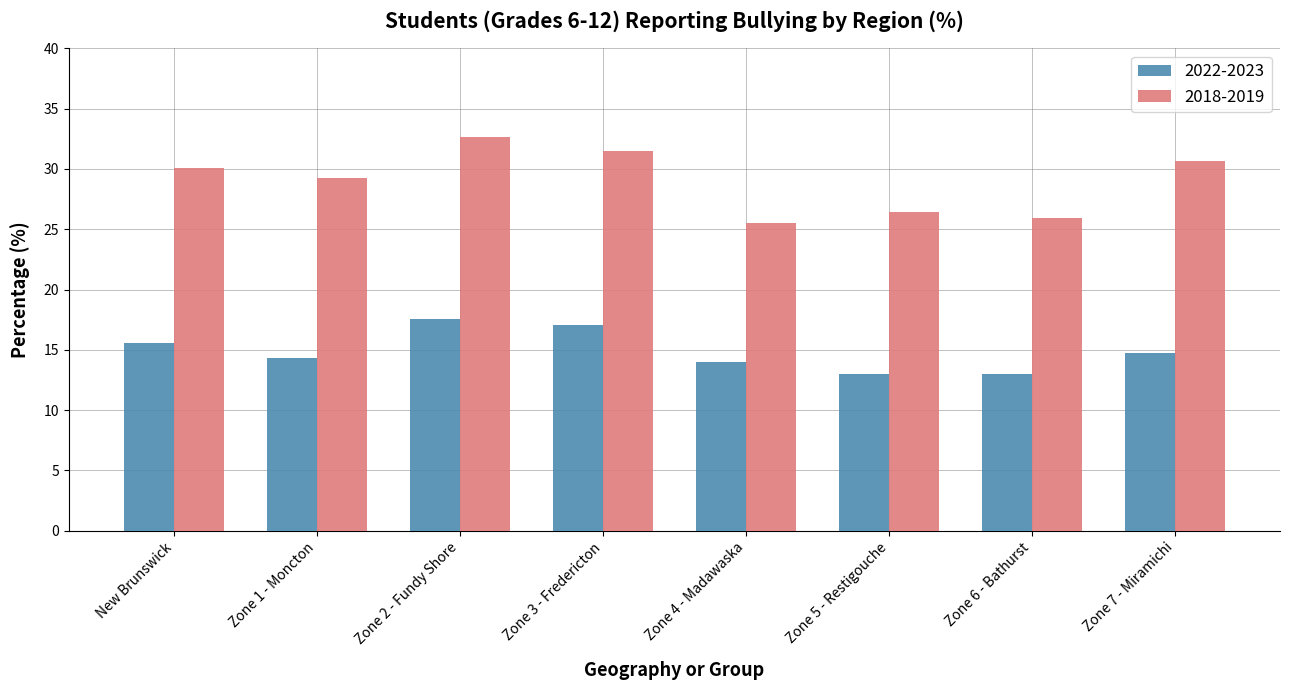

At which category is the sum across all series the highest?

Zone 2 - Fundy Shore